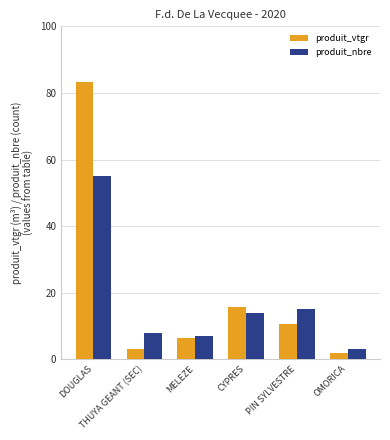

List the series in order of their peak value, lowest first.

produit_nbre, produit_vtgr